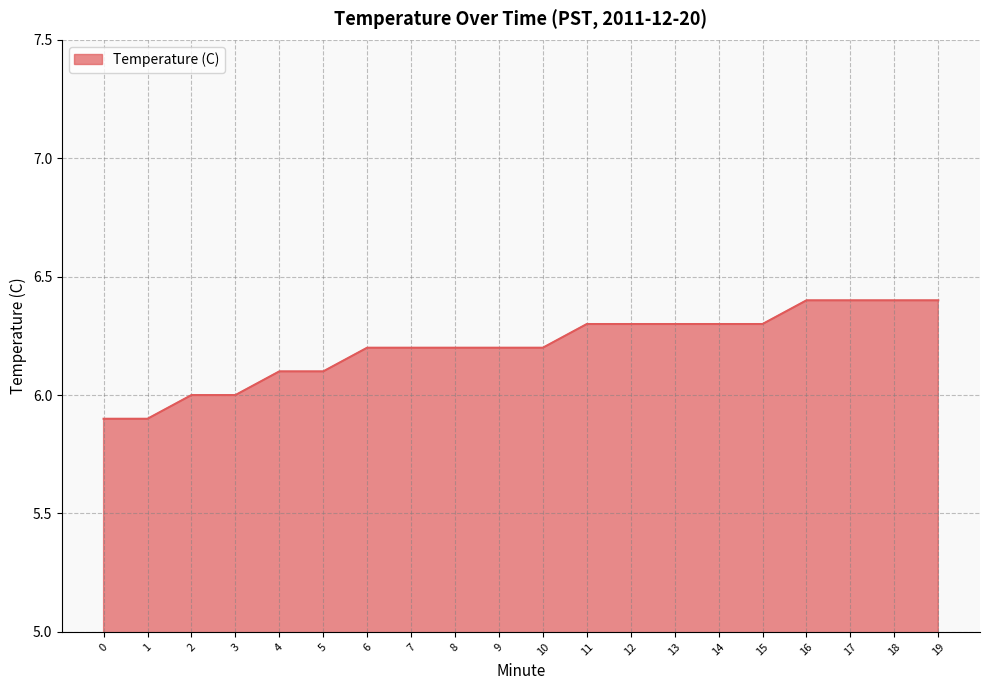

What is the ratio of the value at 0 to the value at 8?

1.0